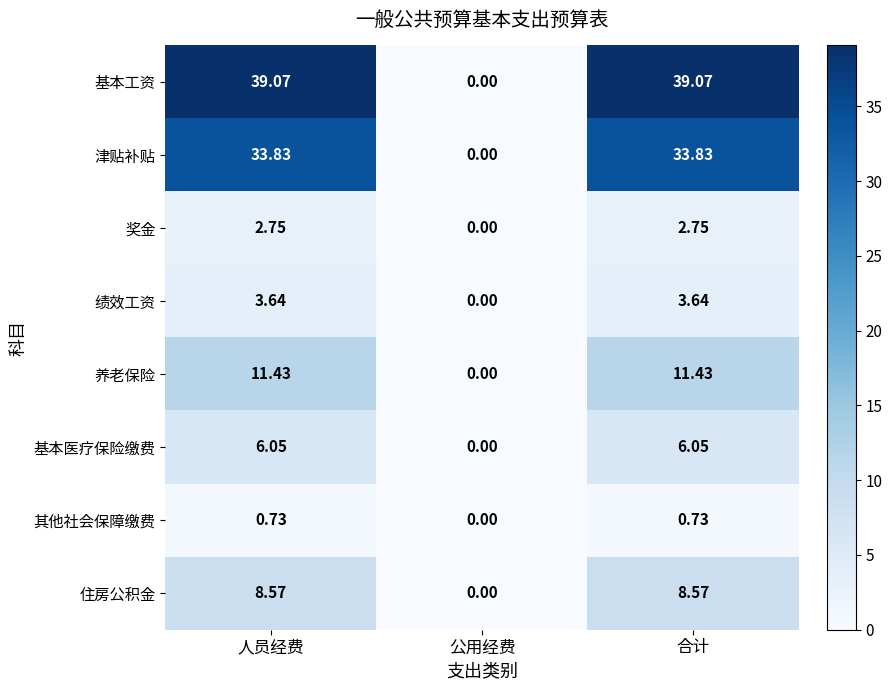

Count the number of categories in the chart.

3